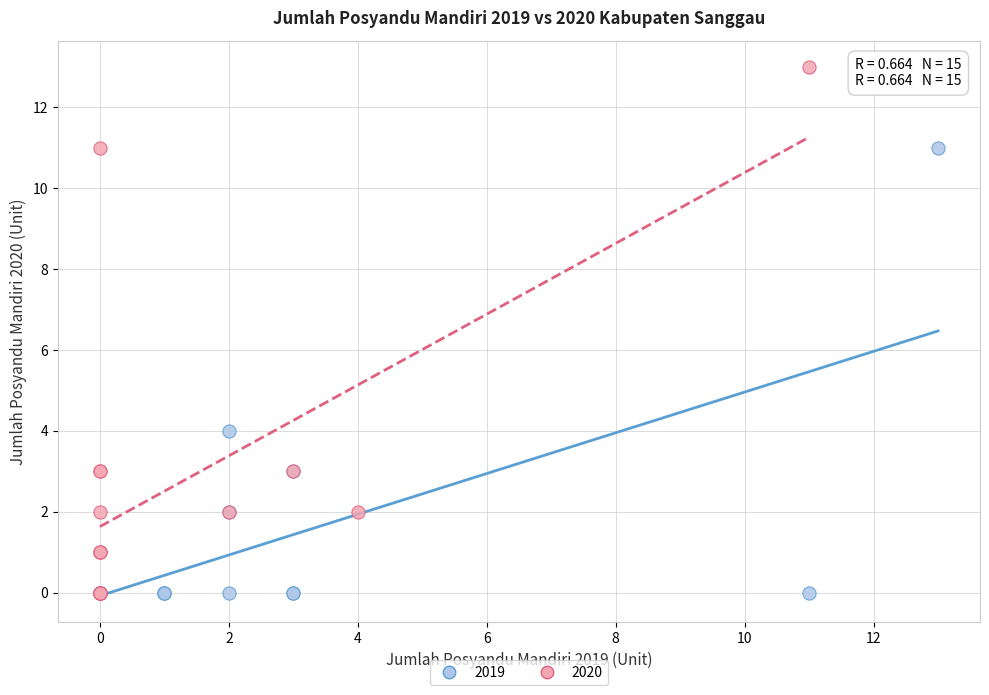

Which series contains the highest Y value?

2020